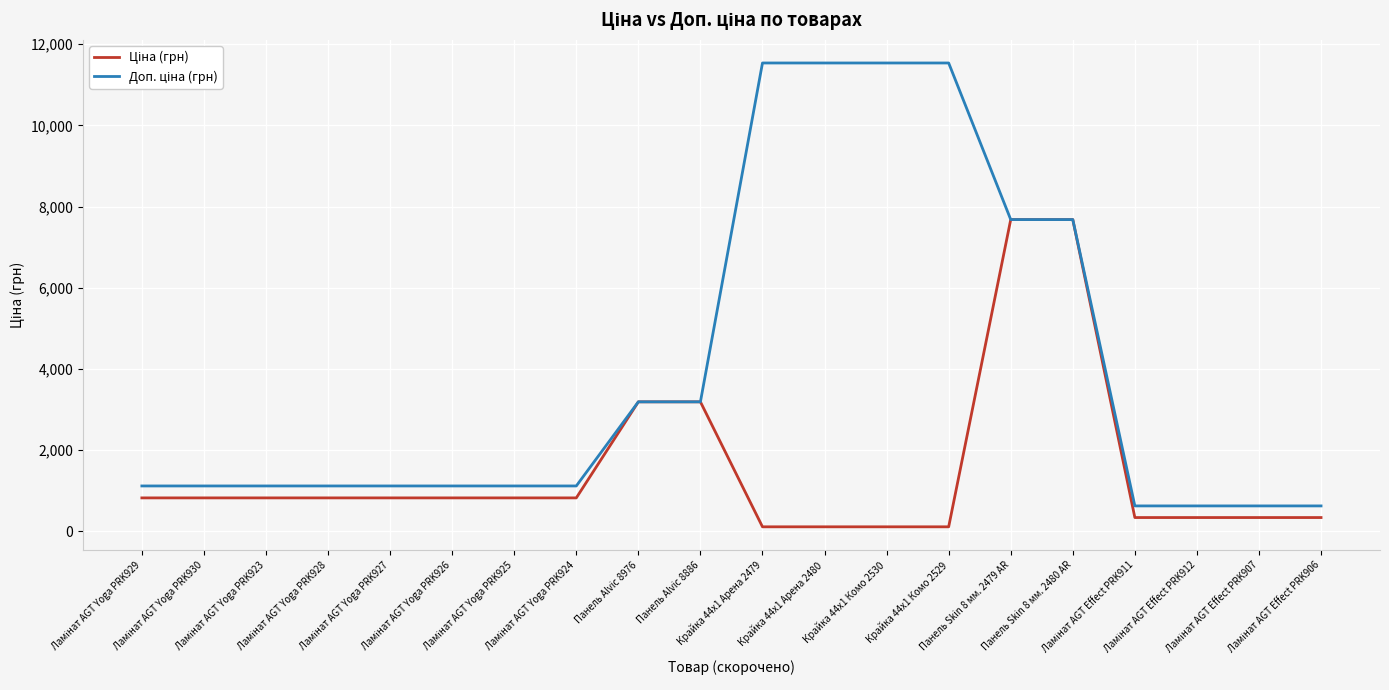

Is it true that Ціна (грн) equals 1396.5 at Ламінат AGT Yoga PRK927?

False